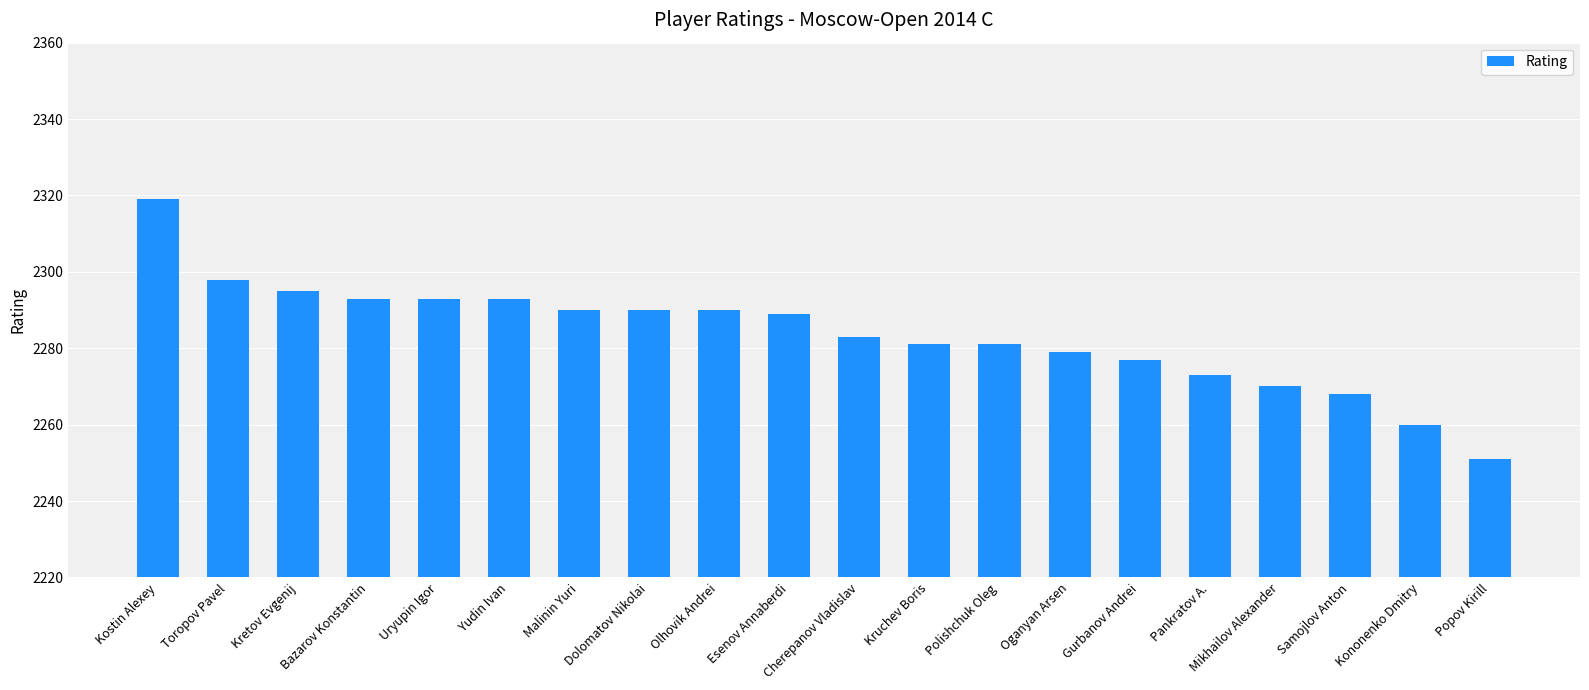

Reading left to right, list all the values displayed in this chart.

2319	2298	2295	2293	2293	2293	2290	2290	2290	2289	2283	2281	2281	2279	2277	2273	2270	2268	2260	2251